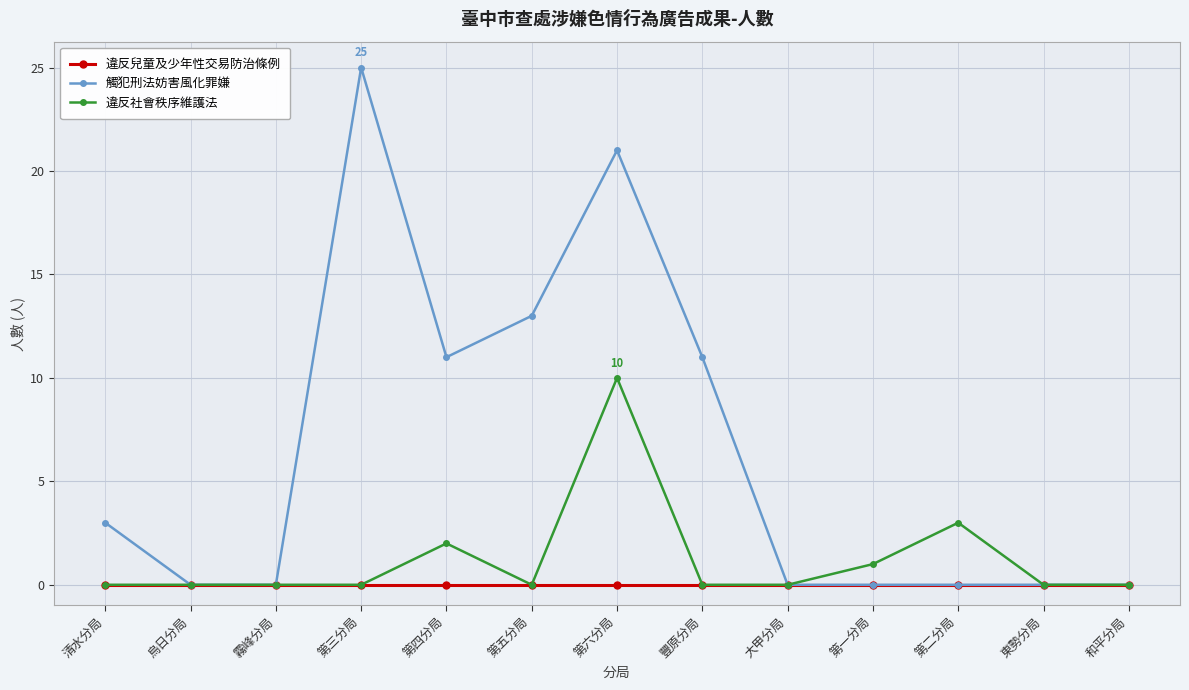

What is the greatest value displayed?

25